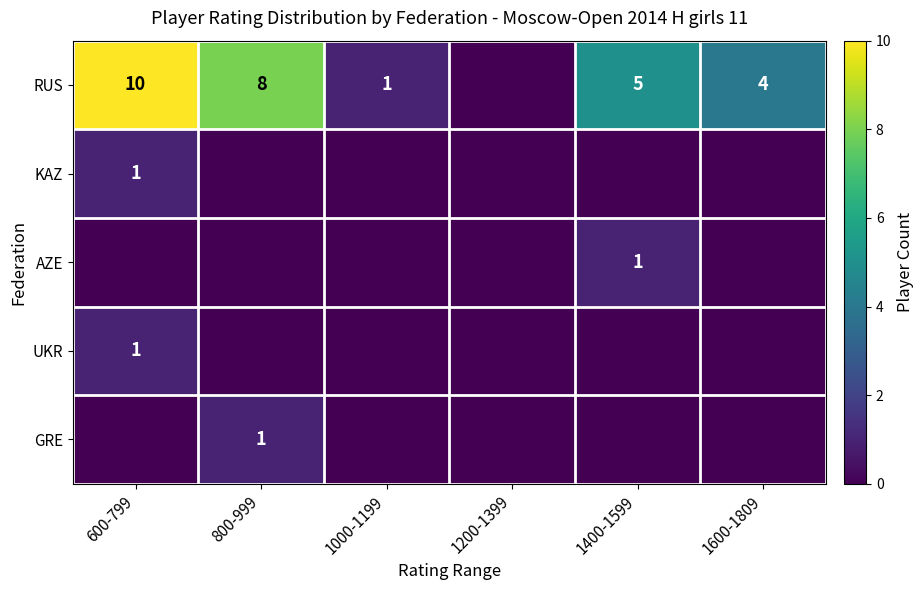

True or false: UKR has a value of 1 at 600-799.

True